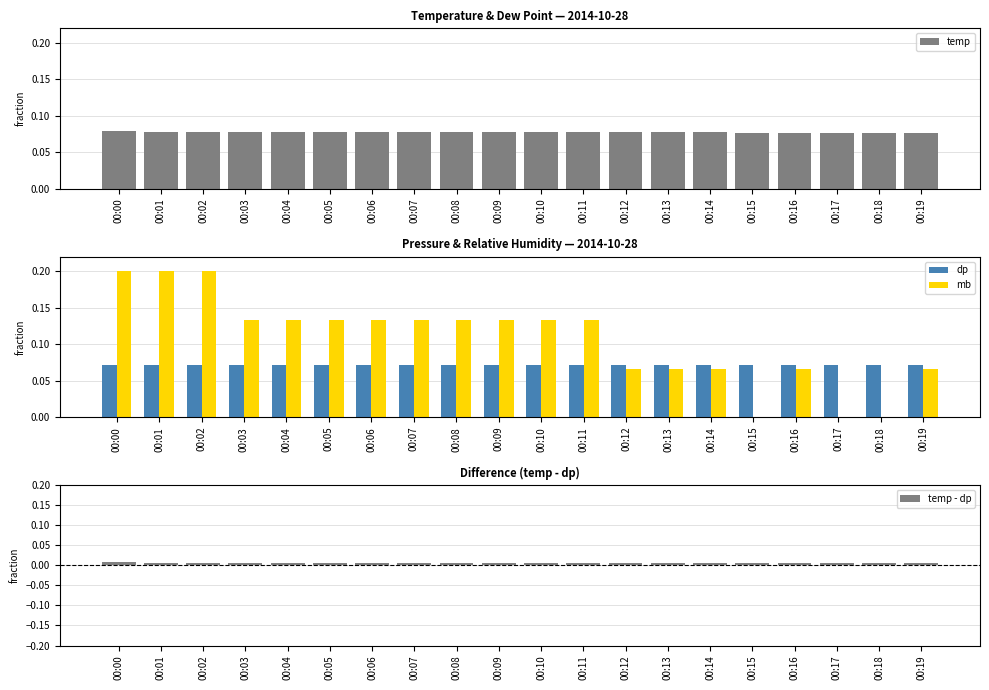

What are all the series names shown in the legend?

temp, dp, mb, temp - dp